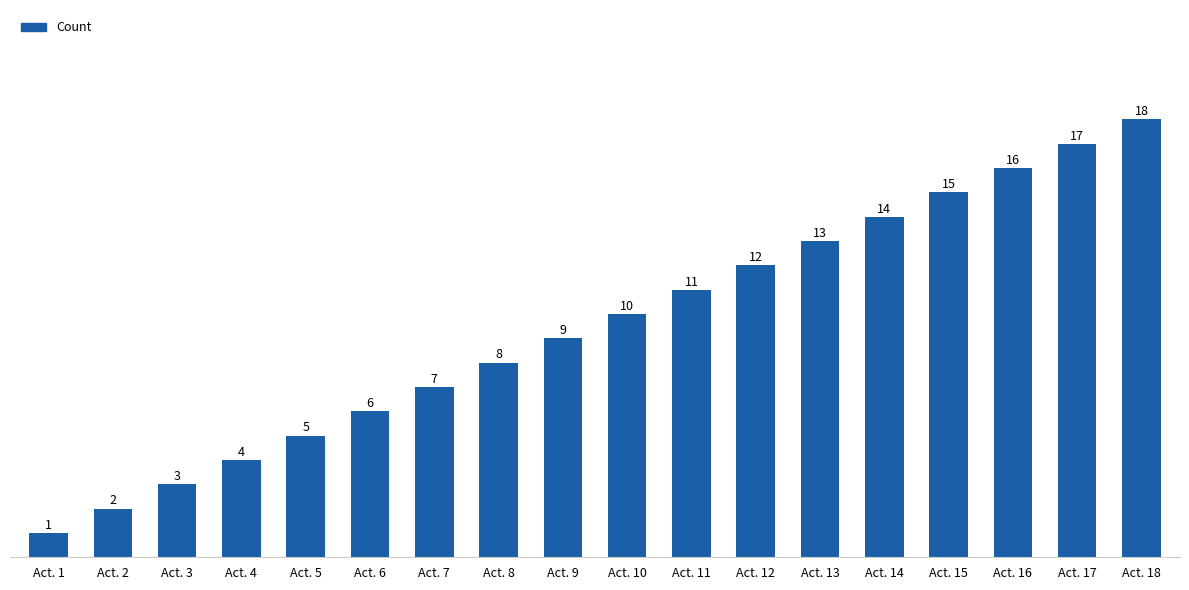

Read the value at Act. 18, to the nearest 5.

20